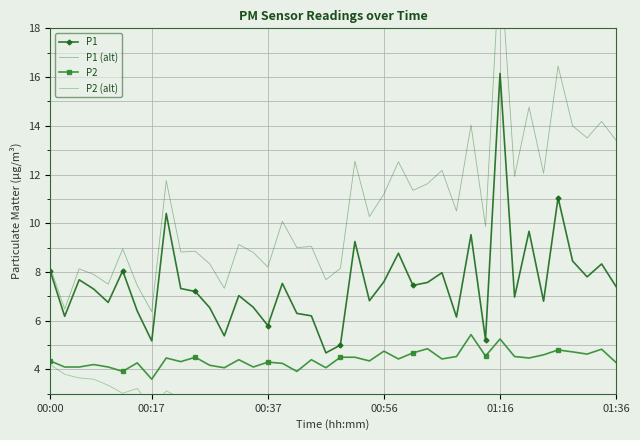

True or false: P1 has a value of 3.0 at 9.

False